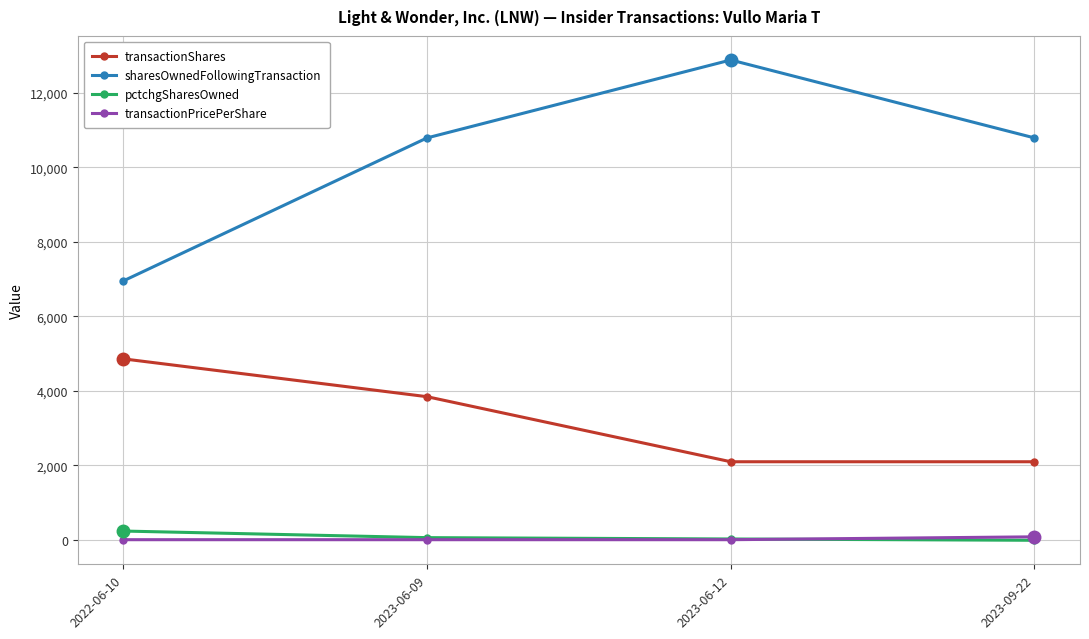

True or false: sharesOwnedFollowingTransaction and pctchgSharesOwned cross at least once.

False